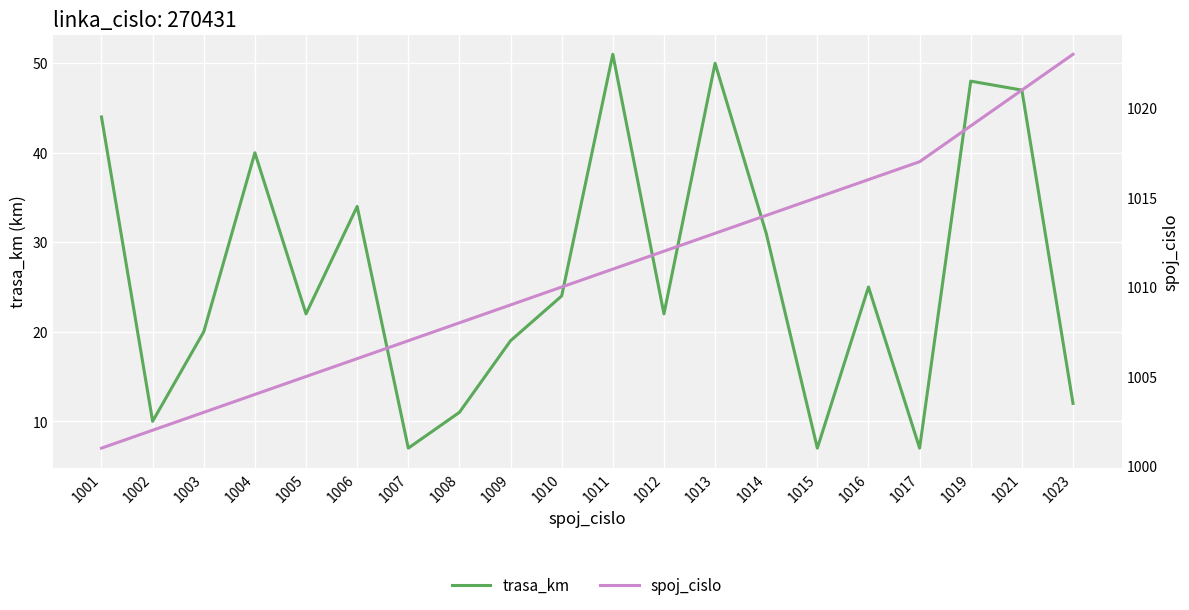

List the series in order of their peak value, lowest first.

trasa_km, spoj_cislo